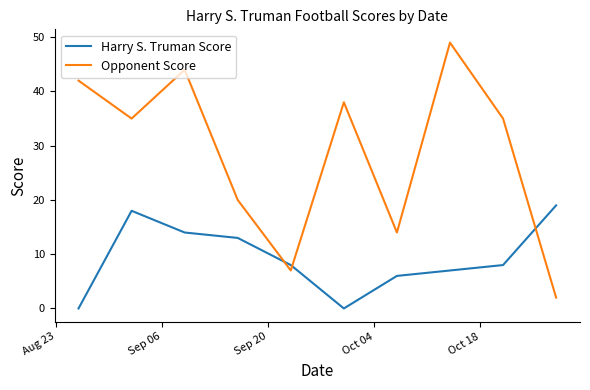

Which series has the largest range (max minus min)?

Opponent Score